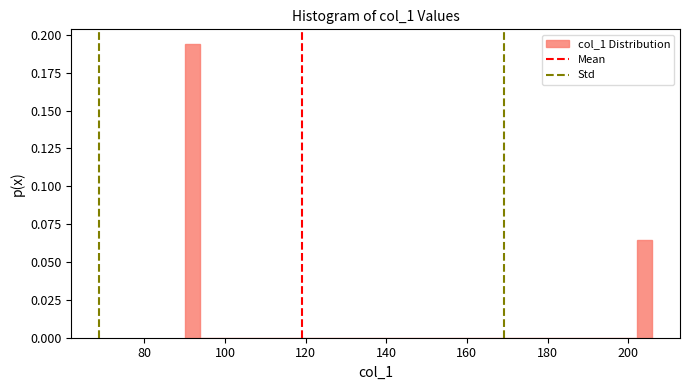

Around what value on the x-axis is the tallest bar? Give the approximate position of its centre, as read against the axis.

92